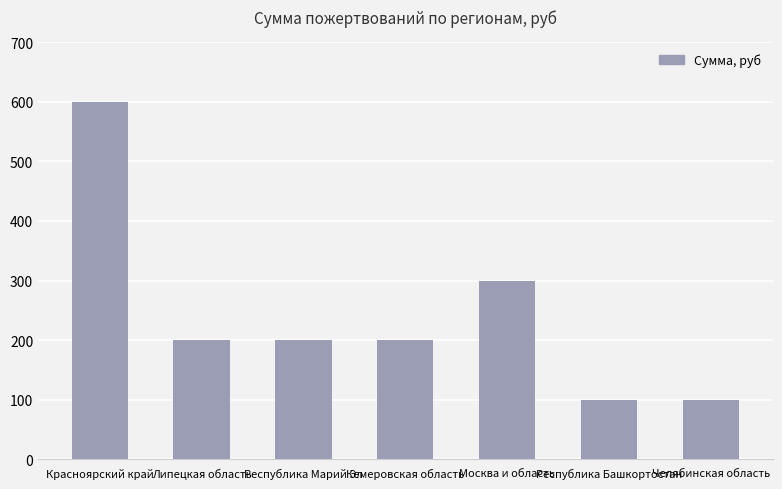

How many data points are less than 200?

2